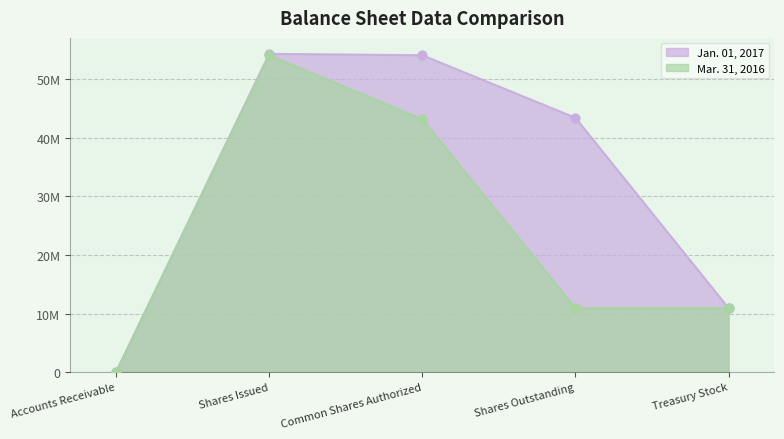

At which category is the sum across all series the highest?

Shares Issued